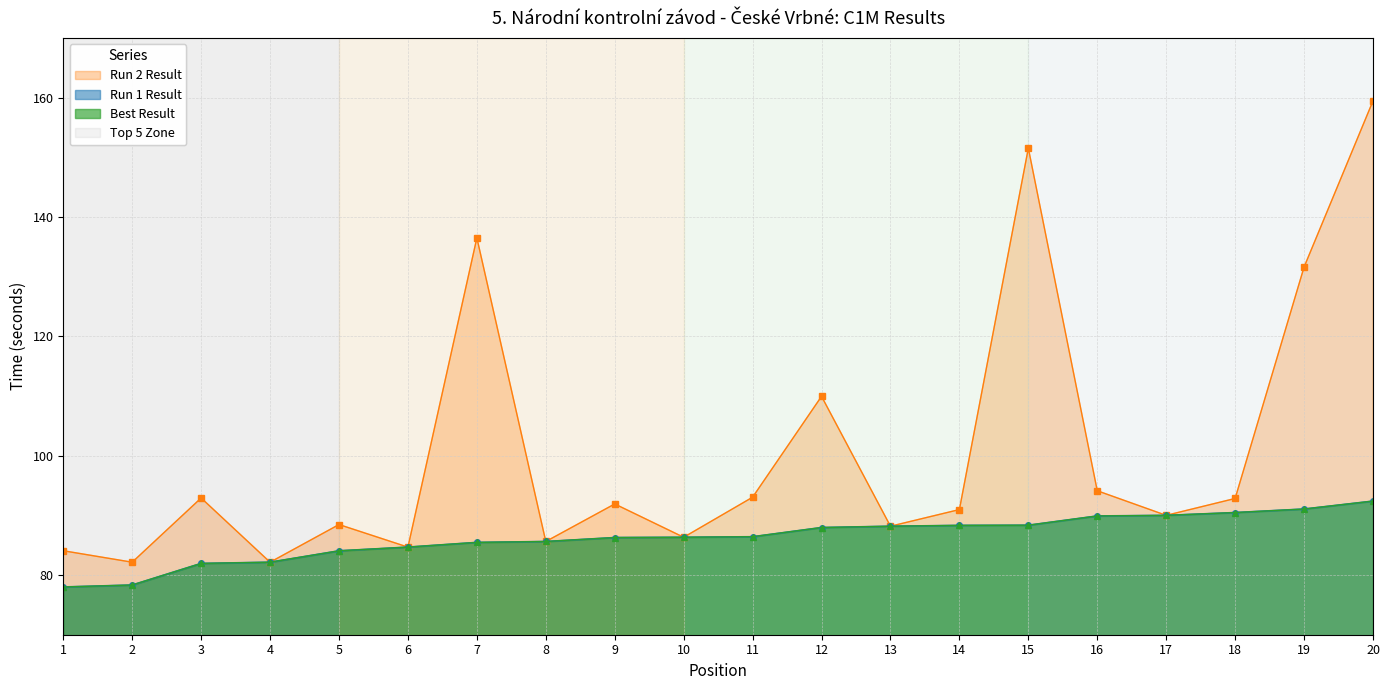

What is the minimum value shown in the chart?

78.0